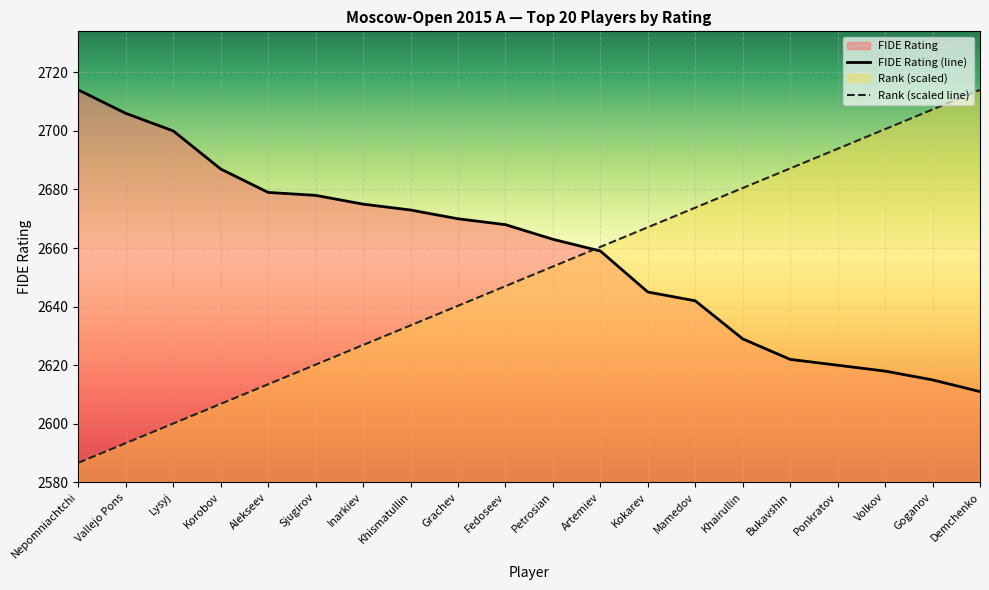

How many lines are shown in the chart?

2